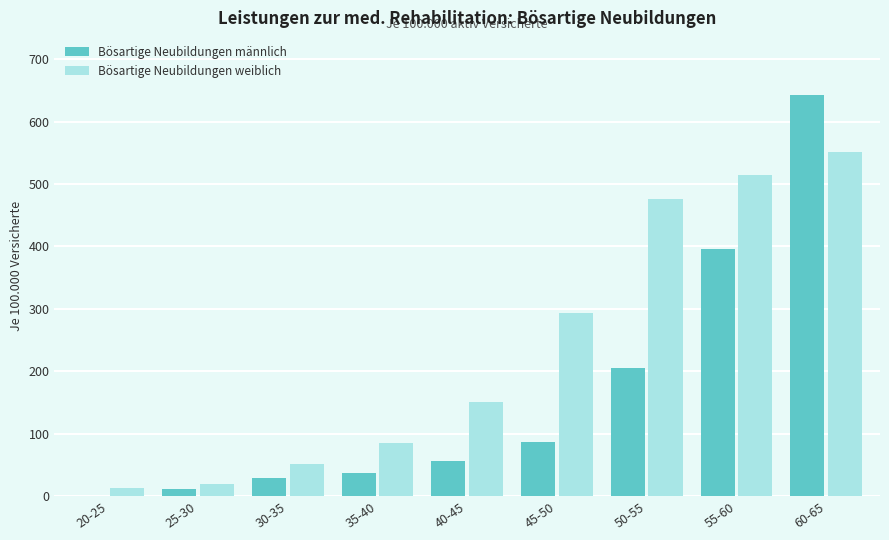

Is the value of Bösartige Neubildungen männlich at 45-50 greater than the value of Bösartige Neubildungen weiblich at 50-55?

No